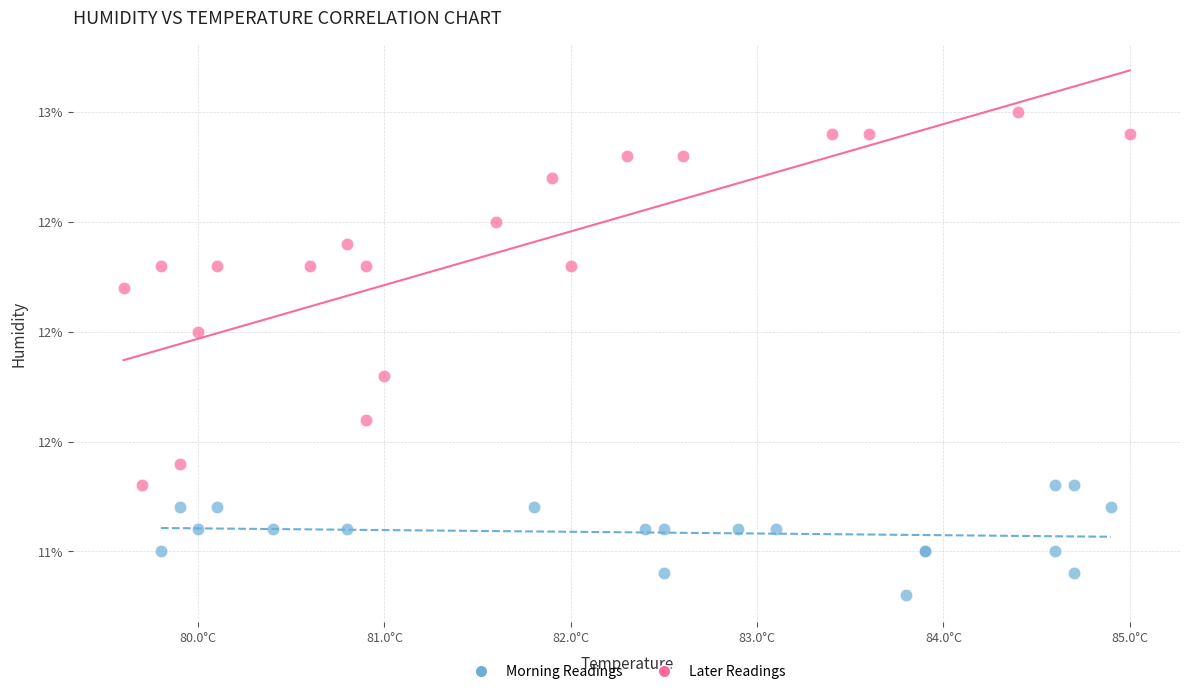

Which series reaches the minimum Y coordinate?

Morning Readings